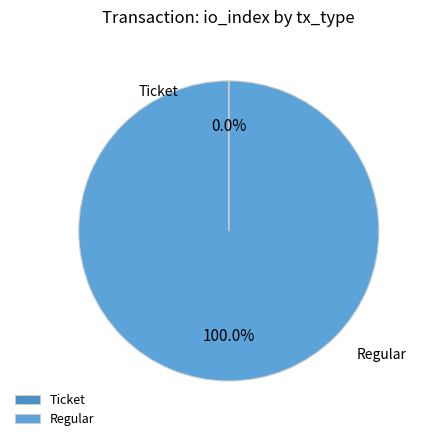

To the nearest percent, what percentage of the pie is Regular?

100%